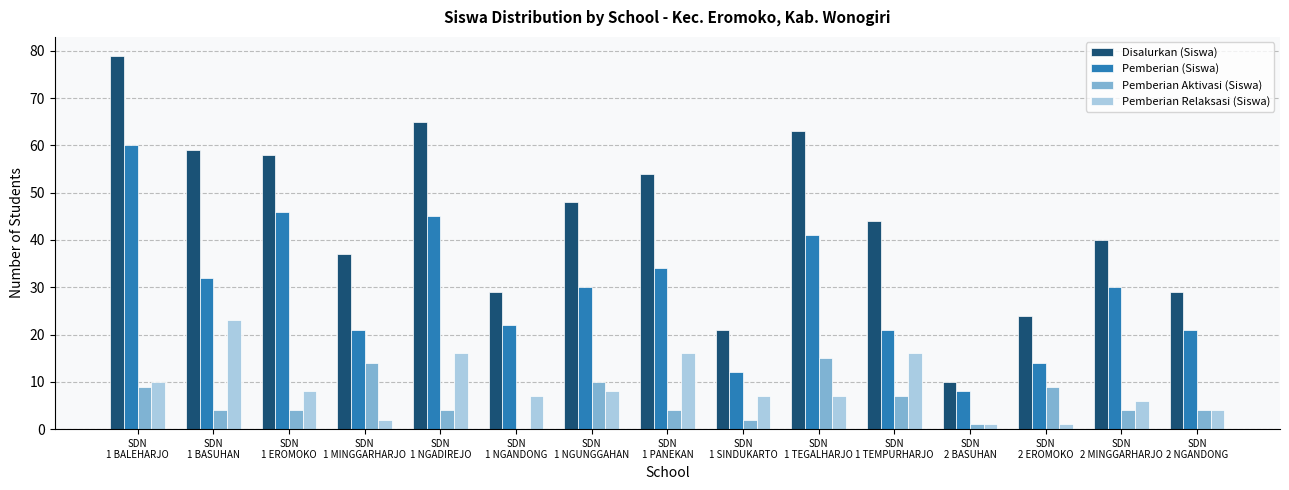

How many distinct data groups are displayed?

4